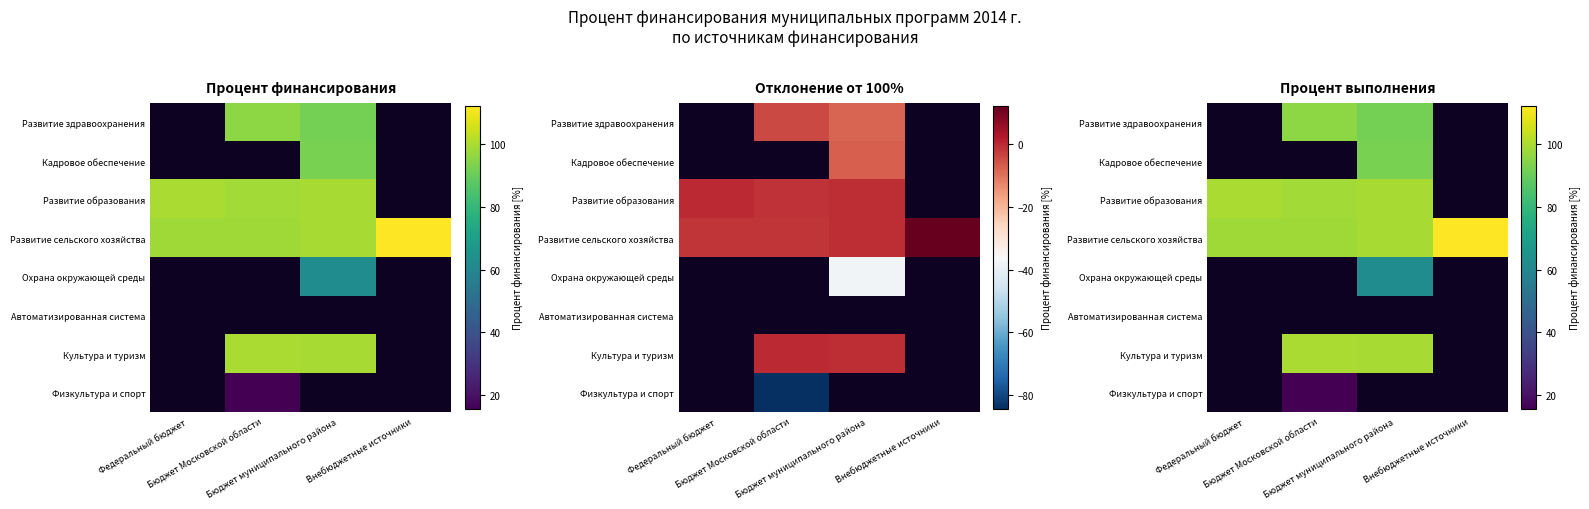

What is the smallest value displayed?

15.5